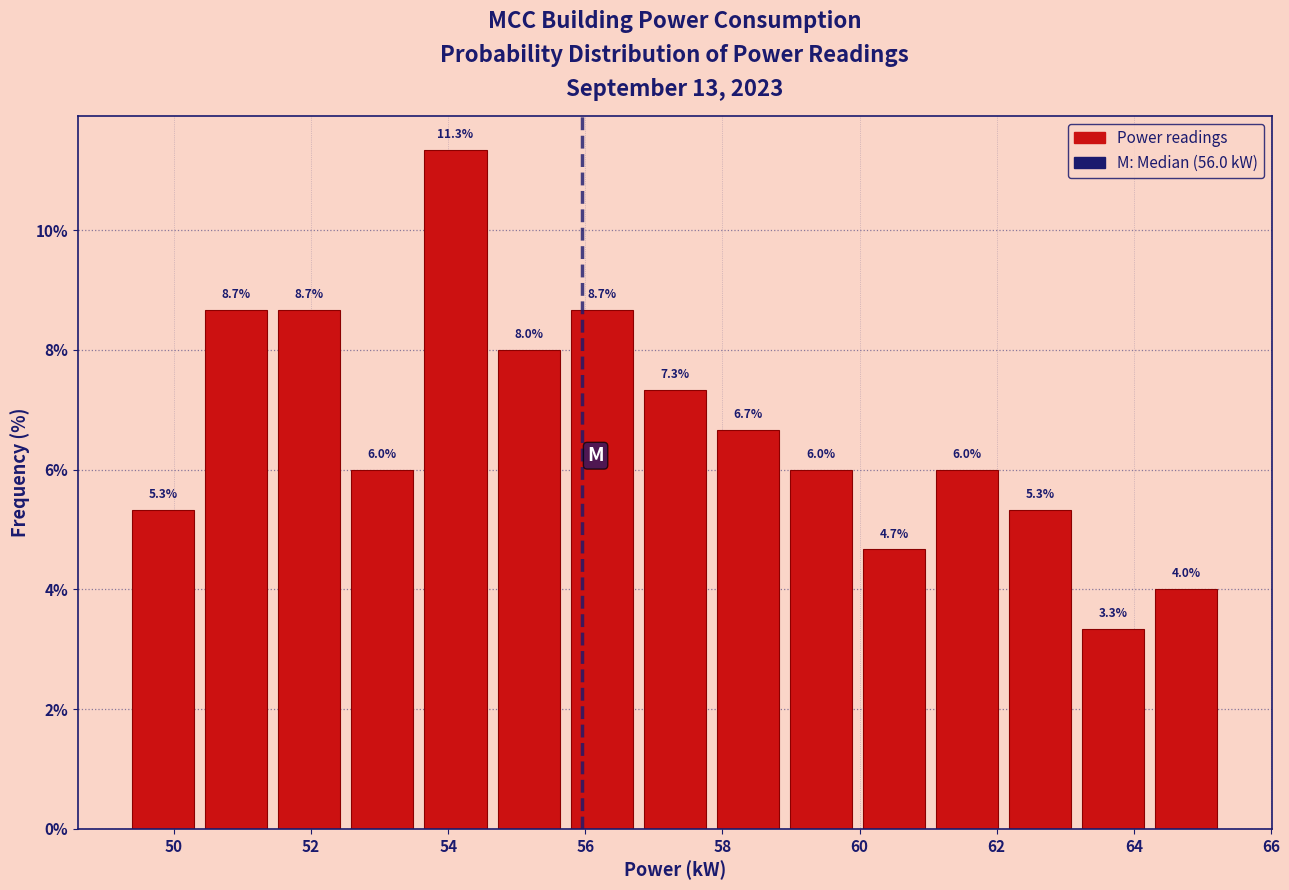

Which range on the x-axis has the tallest bar?

53.6 to 54.6